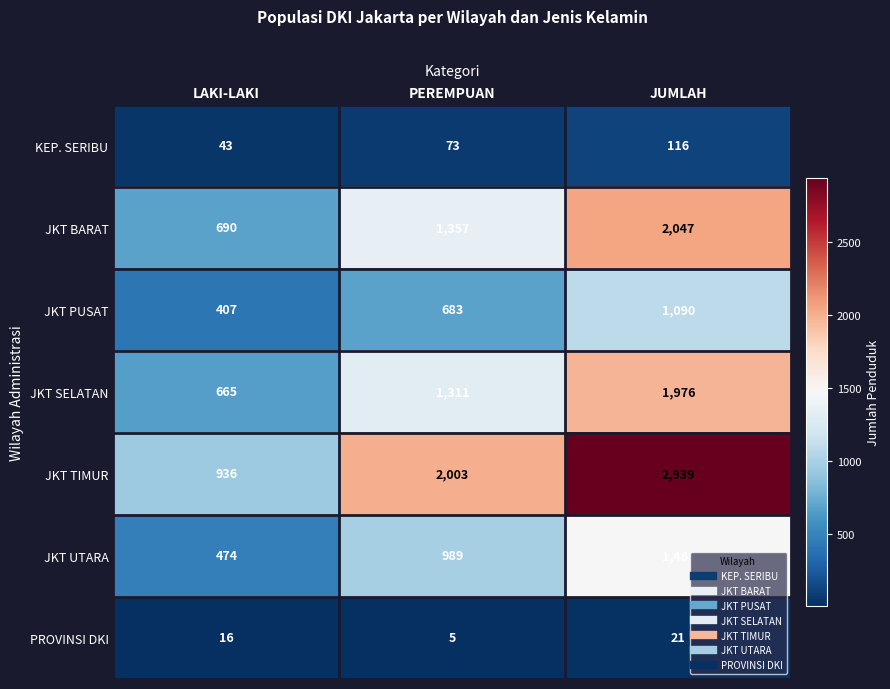

What is the spread (max minus min) of values at JUMLAH?

2918